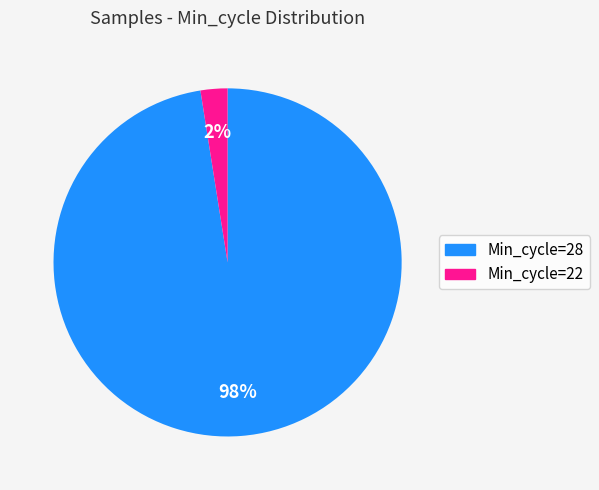

Is there any slice that represents more than half of the pie?

Yes